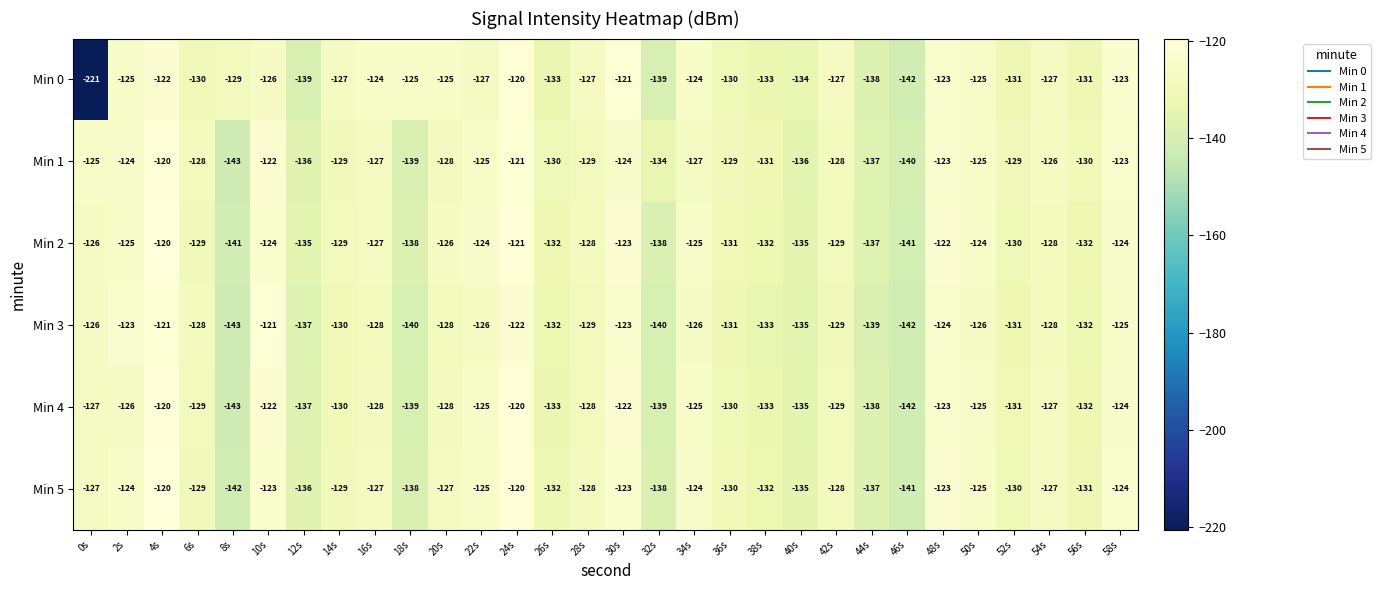

Which category has the highest value in the Min 0 series?

24s